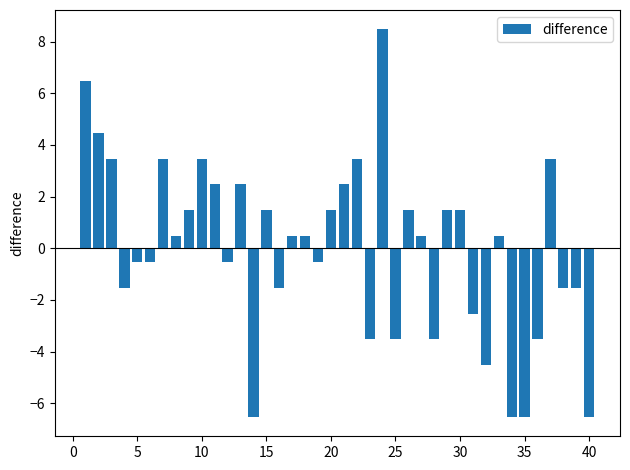

What is the smallest value displayed?

-6.5